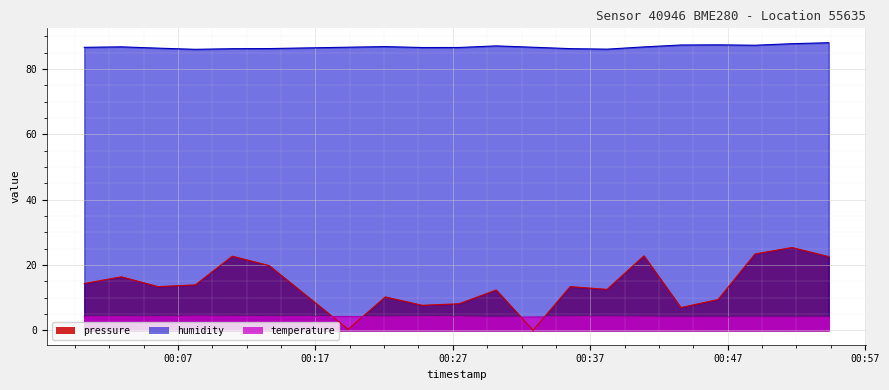

Rank the series by their maximum value, from lowest to highest.

temperature, pressure, humidity